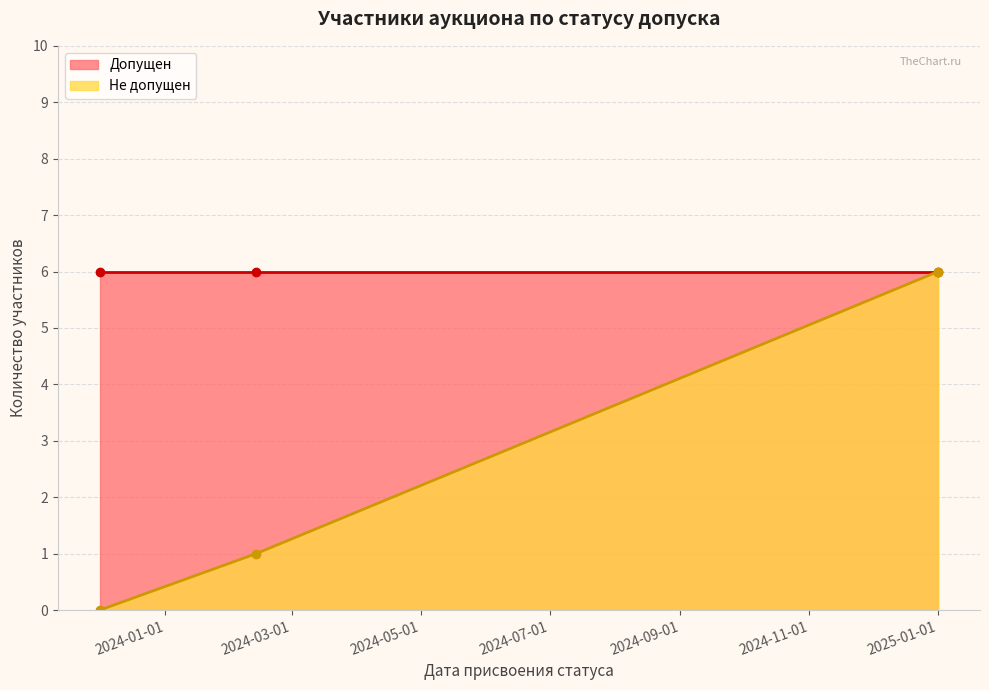

What is the maximum value for Не допущен?

6